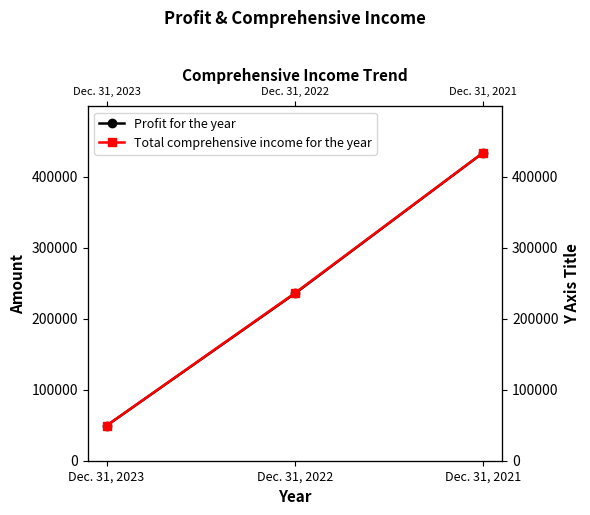

How many data points does each series have?

3